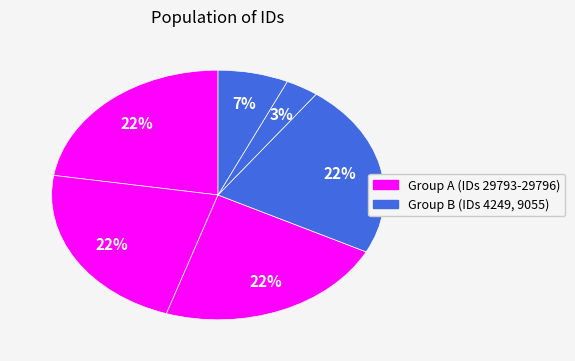

How many slices are in this pie chart?

6